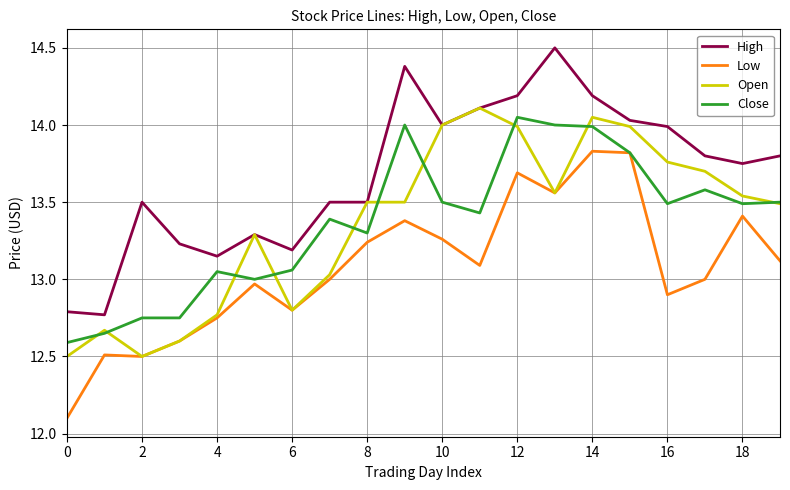

List the series in order of their peak value, lowest first.

Low, Close, Open, High